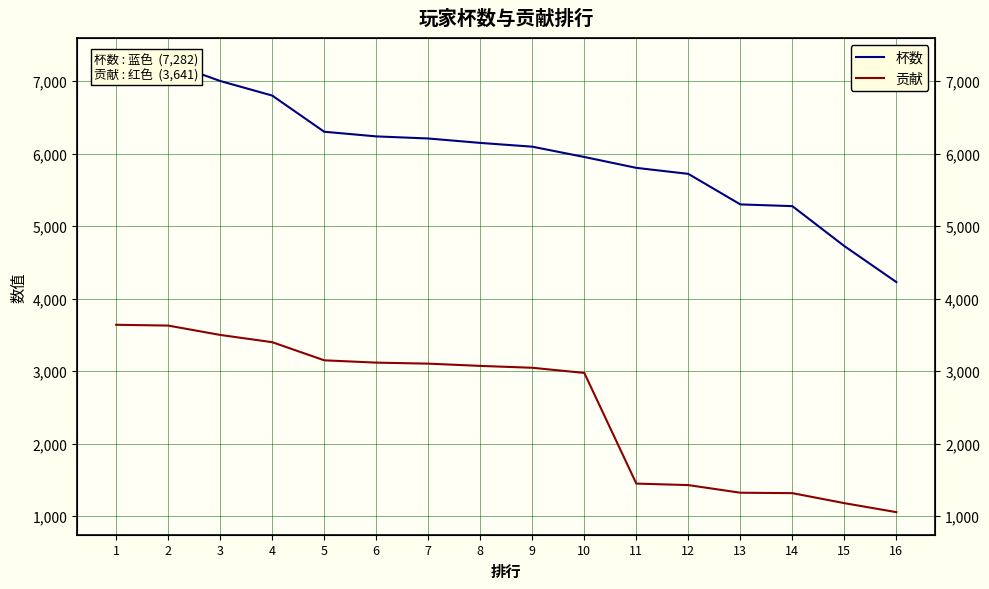

True or false: 杯数 has a value of 6303 at 5.

True